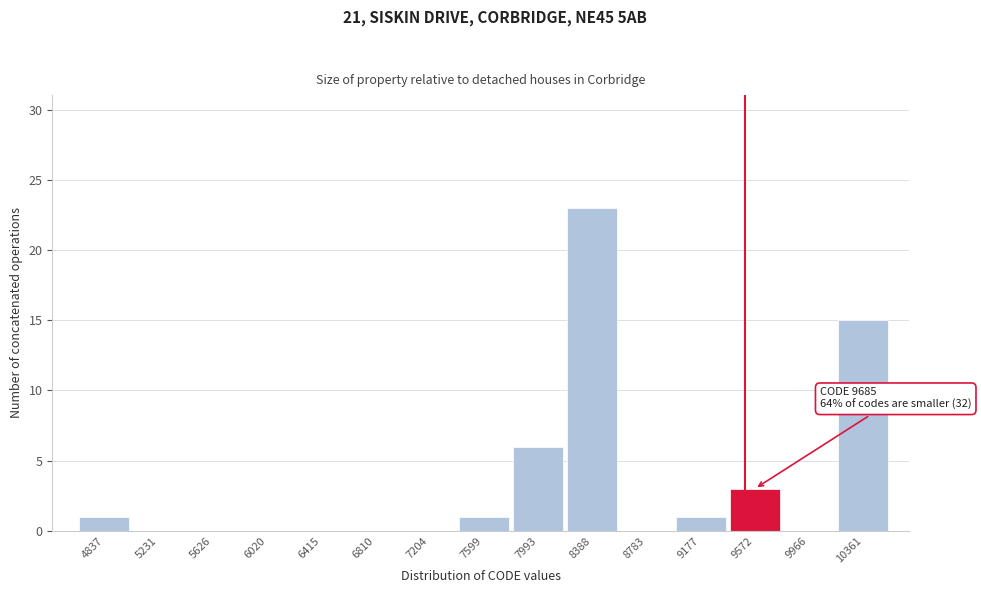

Reading left to right, extract all data points from this chart.

4837=1	5231=0	5626=0	6020=0	6415=0	6810=0	7204=0	7599=1	7993=6	8388=23	8783=0	9177=1	9572=3	9966=0	10361=15